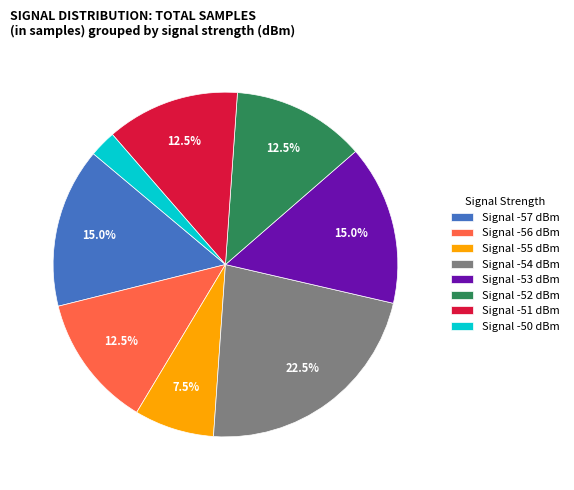

Is the sum of Signal -51 dBm and Signal -54 dBm greater than half?

No